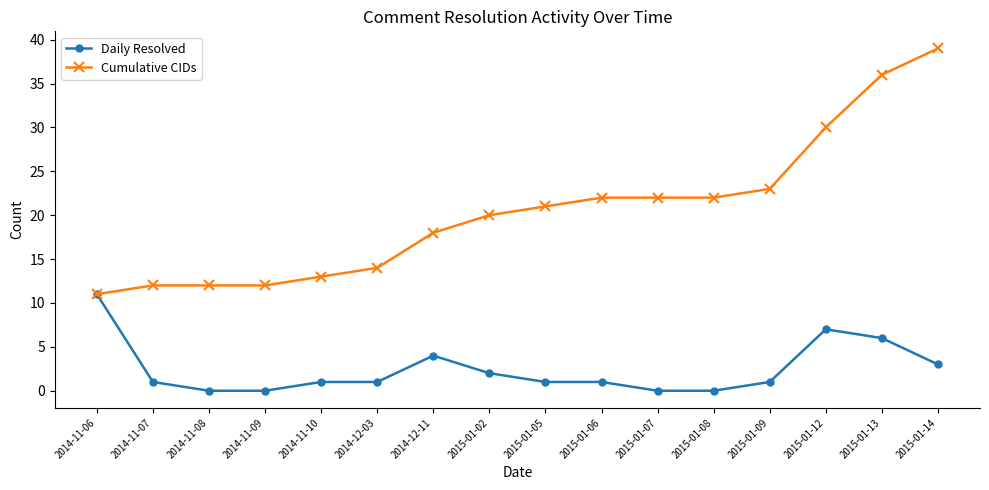

What is the value of the Cumulative CIDs point at the 14th from the left?

30